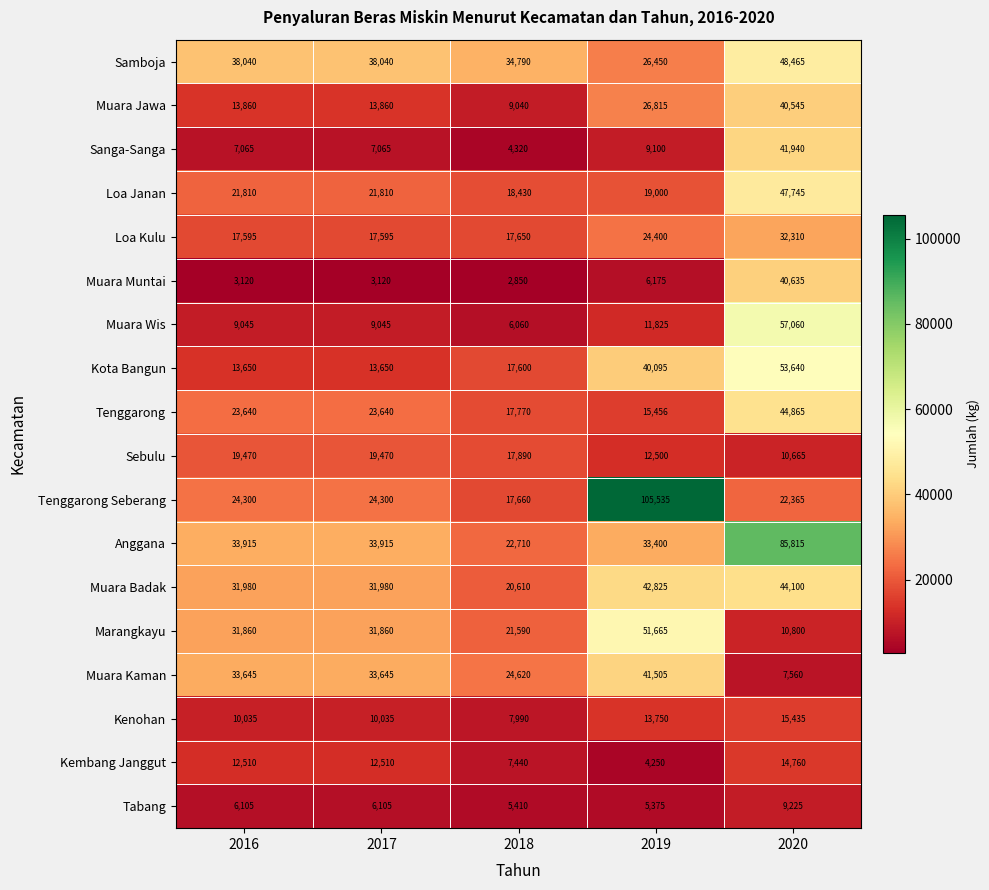

What is the difference between the maximum and minimum values in the Muara Muntai series?

37785